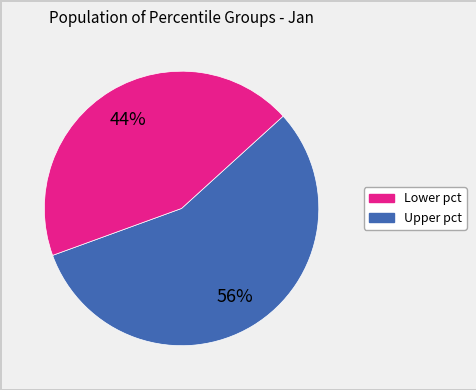

Is there a majority slice in this chart?

Yes